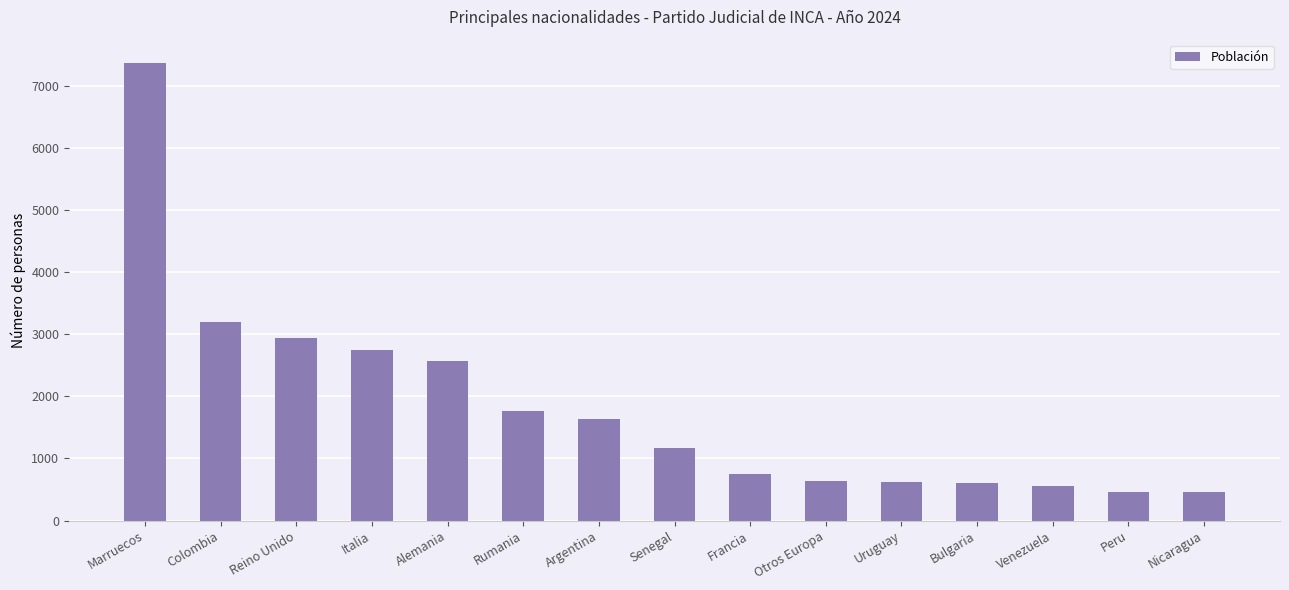

What is the label of the 1st bar from the left?

Marruecos